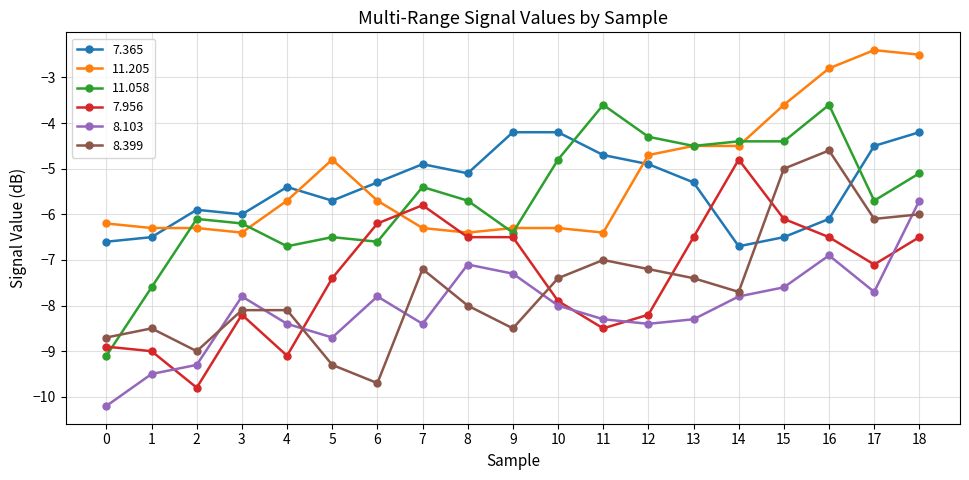

At which category is the sum across all series the highest?

18